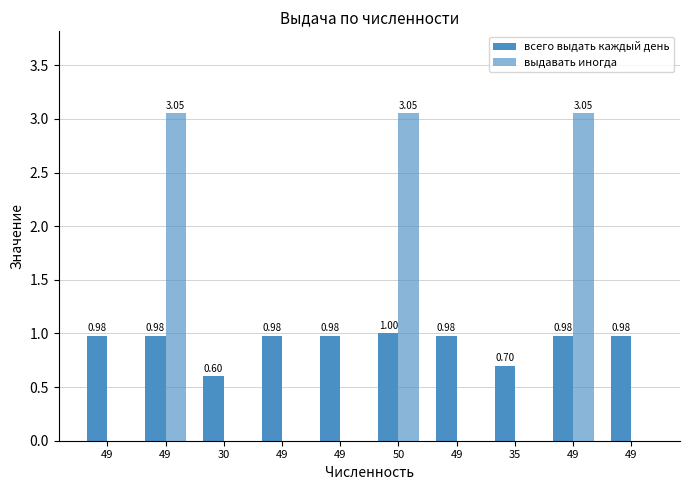

Reading right to left, transcribe all the data shown in this chart.

всего выдать каждый день: 1.0	1.0	0.7	1.0	1.0	1.0	1.0	0.6	1.0	1.0
выдавать иногда: 0.0	3.1	0.0	0.0	3.1	0.0	0.0	0.0	3.1	0.0